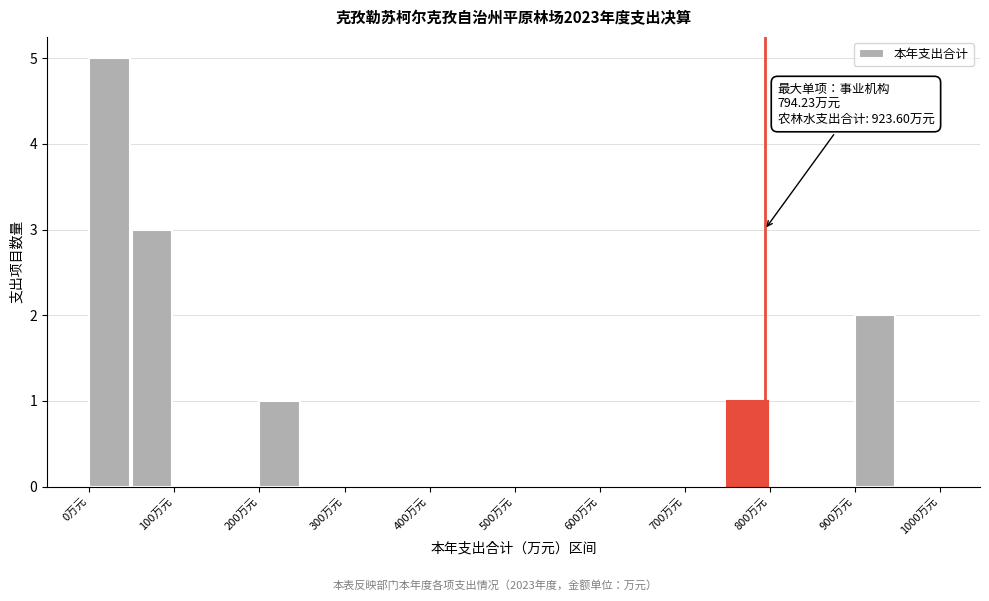

Which range on the x-axis has the tallest bar?

0 to 50